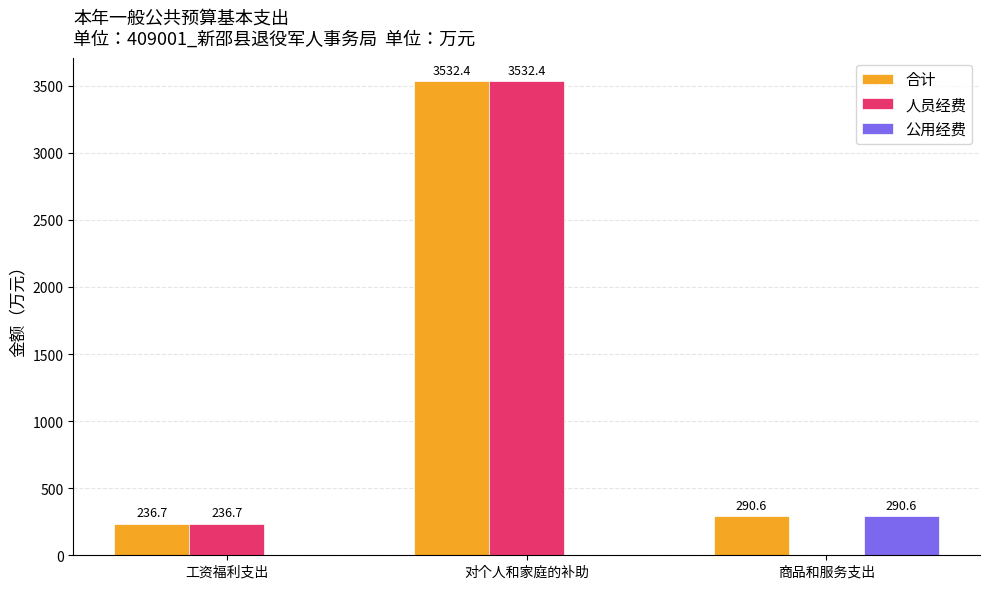

Does the chart contain stacked bars?

No